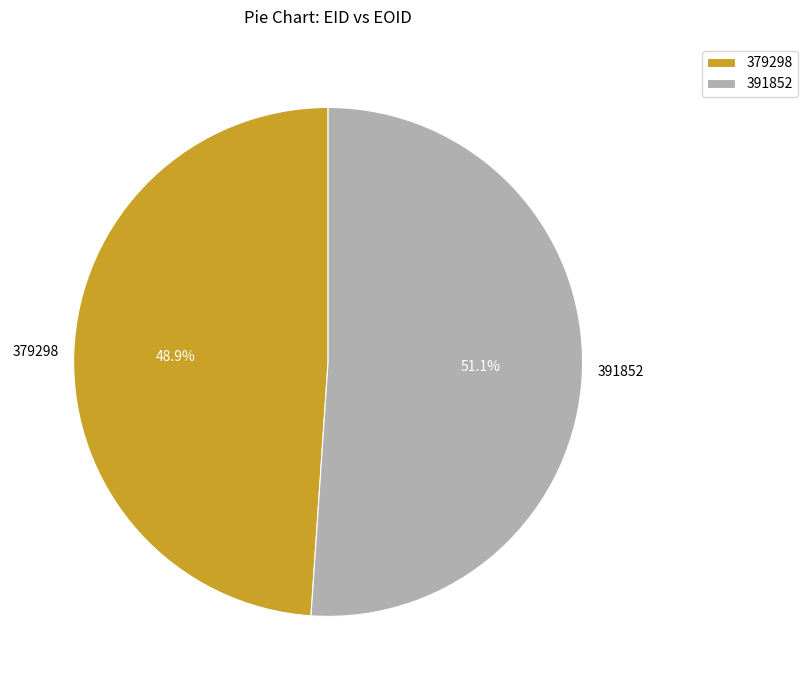

Does 391852 account for over 50% of the chart?

Yes